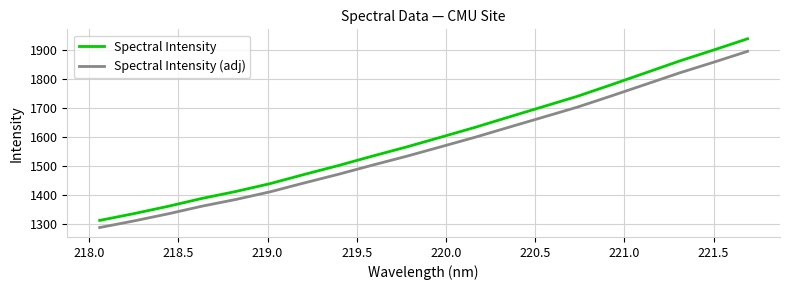

Which series has the largest total across all categories?

Spectral Intensity